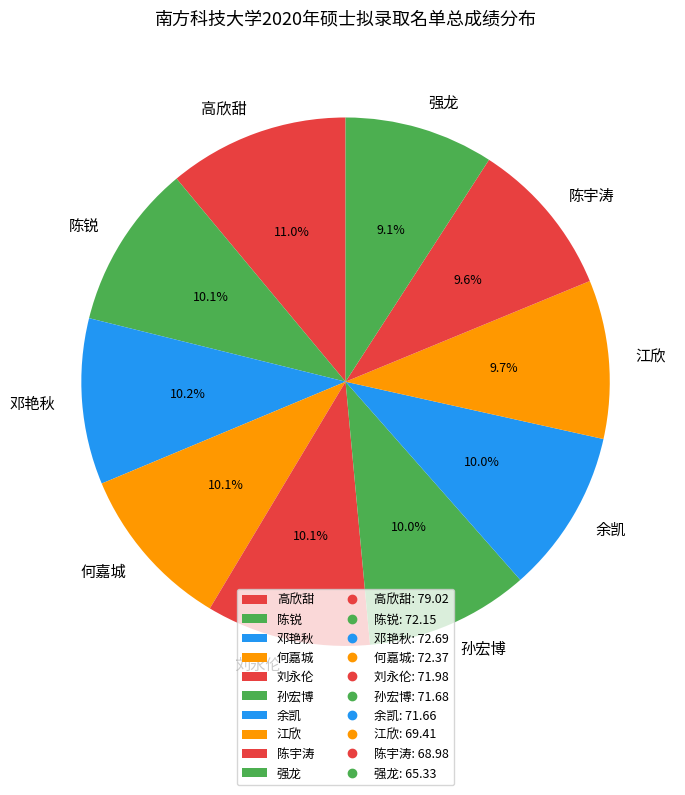

How much of the chart is everything except 孙宏博?

90.0%